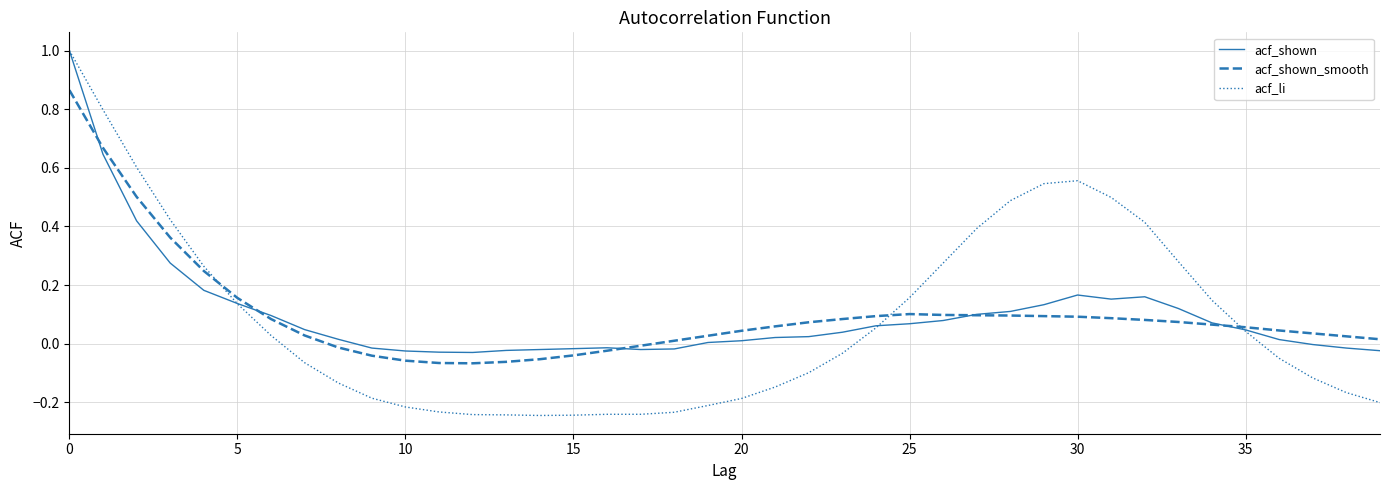

What is the difference between the maximum and minimum values in the acf_shown series?

1.0